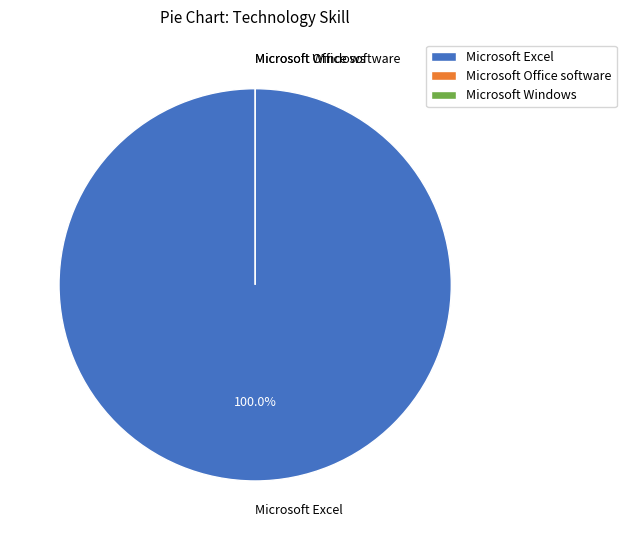

Which has a higher value, Microsoft Windows or Microsoft Excel?

Microsoft Excel